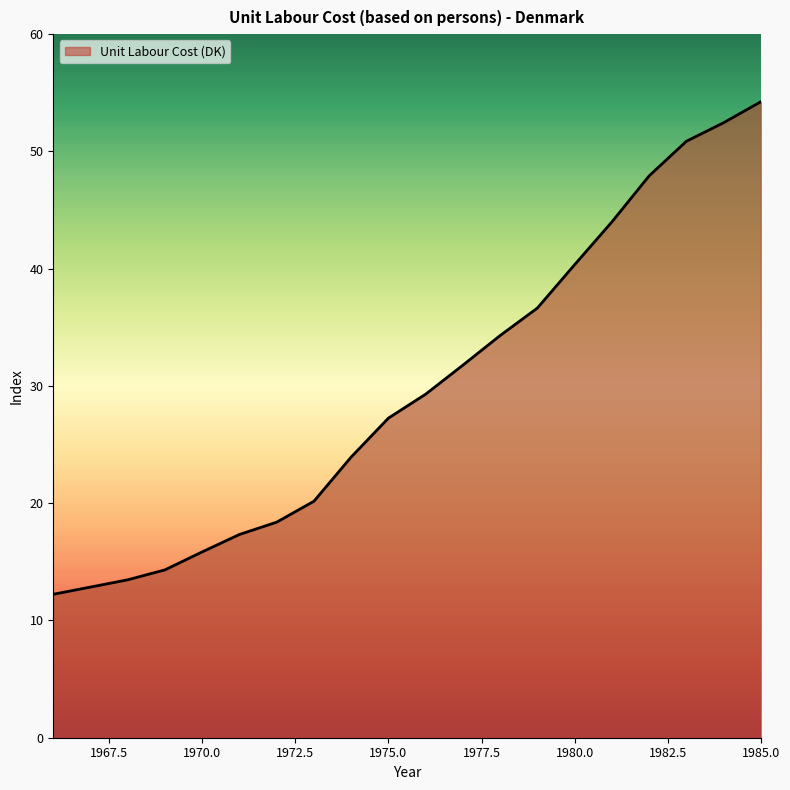

What is the maximum value shown in the chart?

54.2